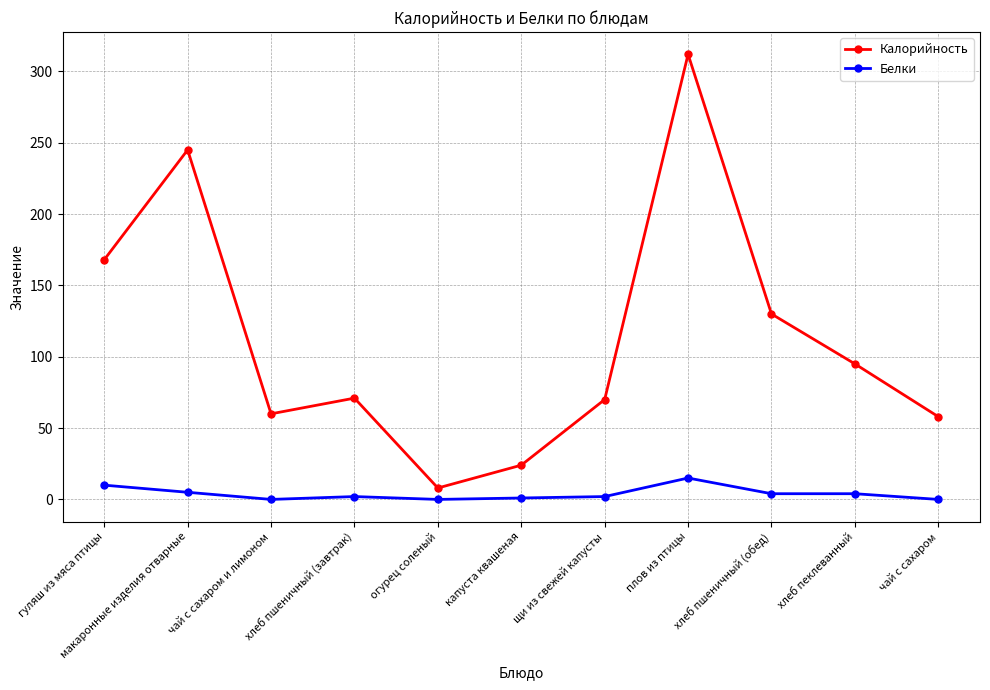

Count the number of data series in this chart.

2